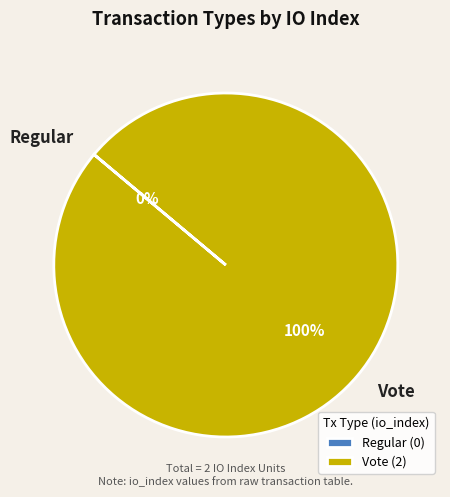

To the nearest percent, what is the difference between the largest and smallest slice percentages?

100%